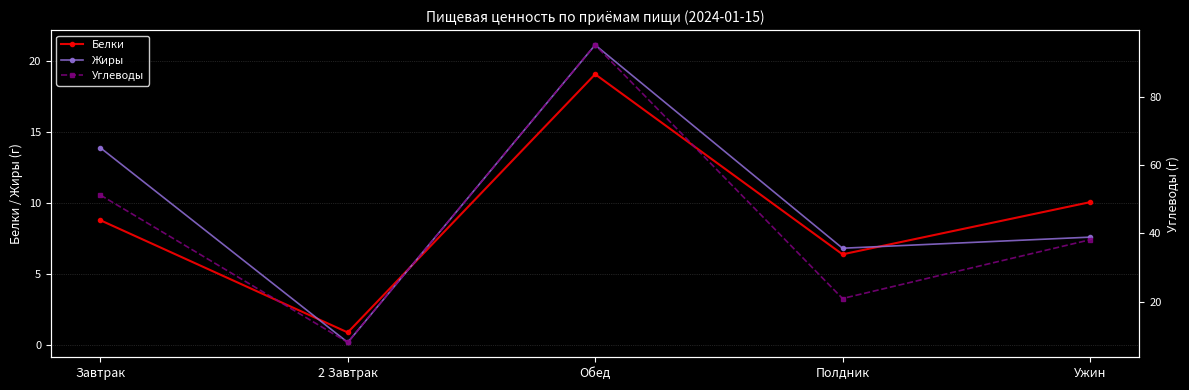

Where is Углеводы nearest to the value 51?

Завтрак